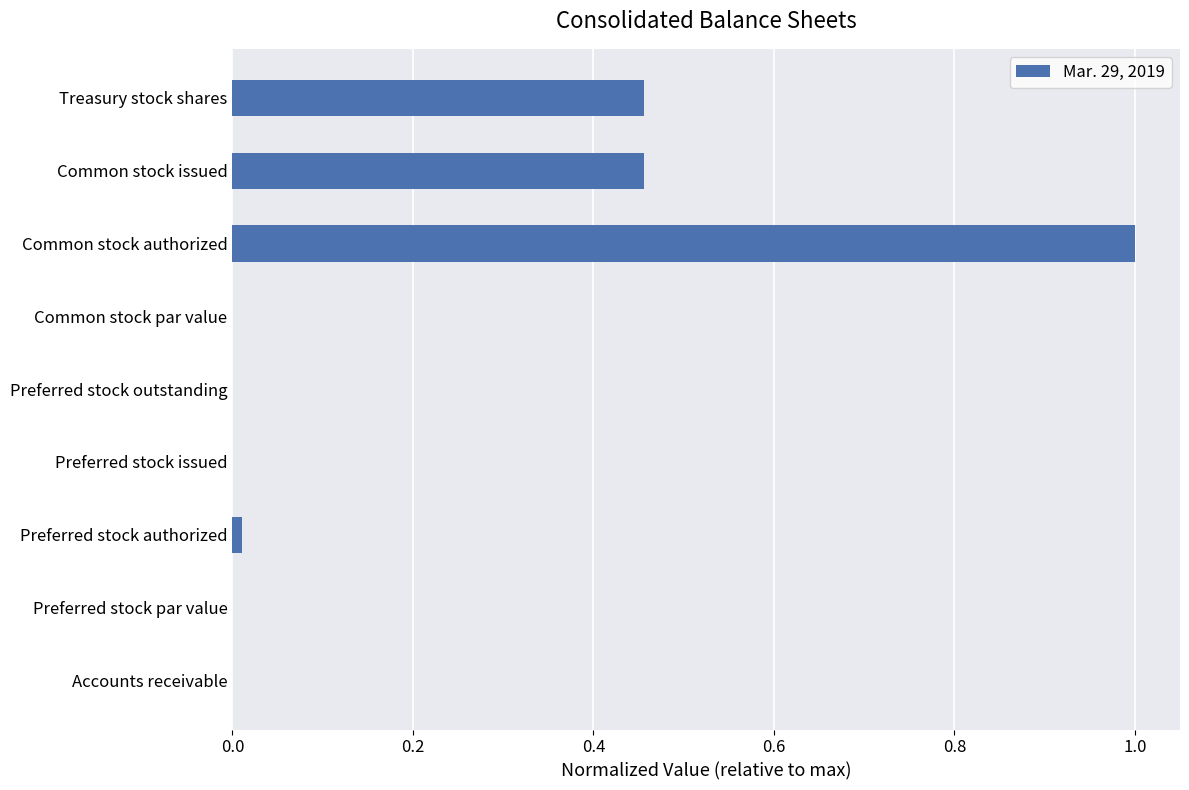

Does the chart contain stacked bars?

No